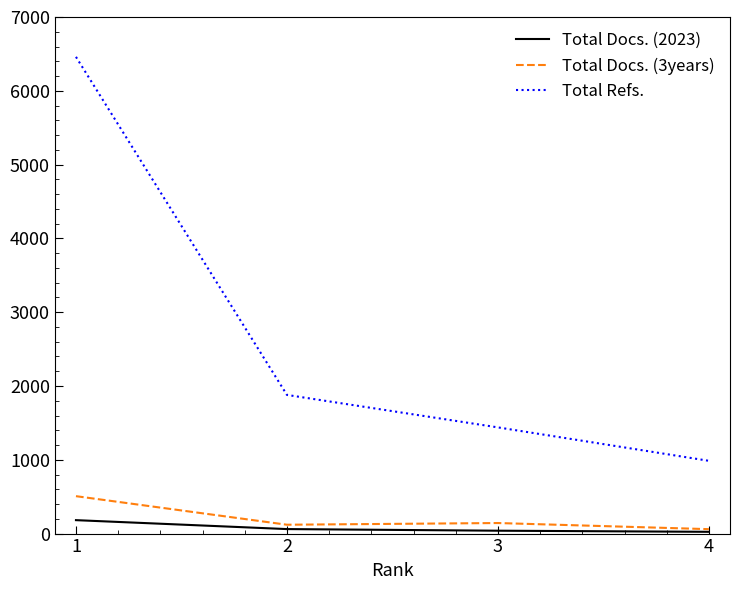

Which series has the widest spread of values?

Total Refs.